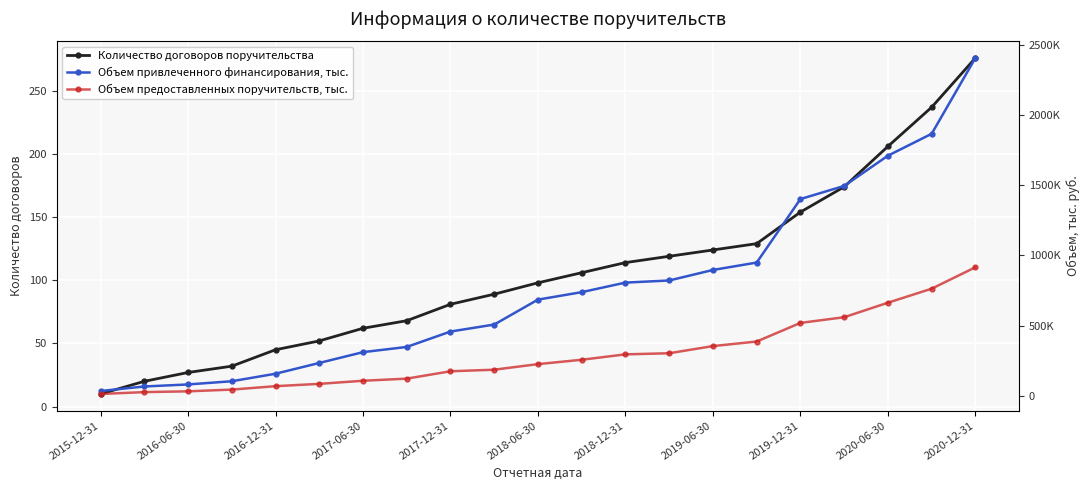

True or false: Количество договоров поручительства has a value of 130 at 2017-12-31.

False